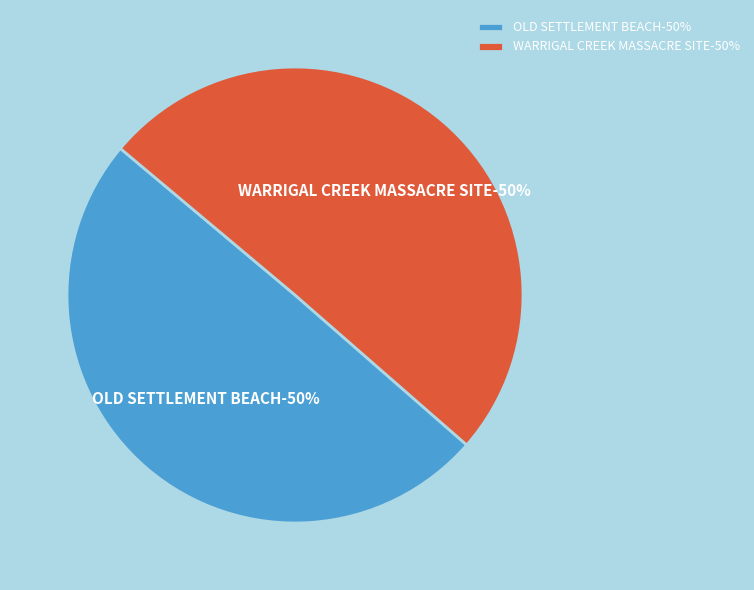

Which category has the biggest portion of the pie?

WARRIGAL CREEK MASSACRE SITE